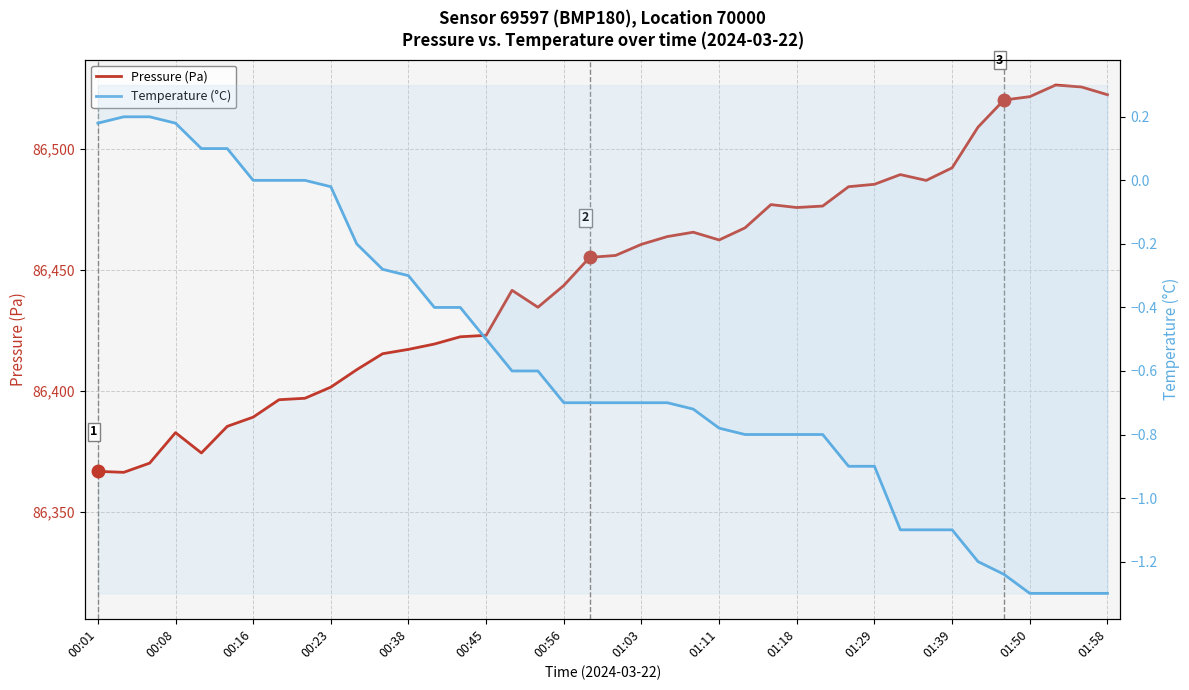

What is the sum of all Temperature (°C) values?

-23.3